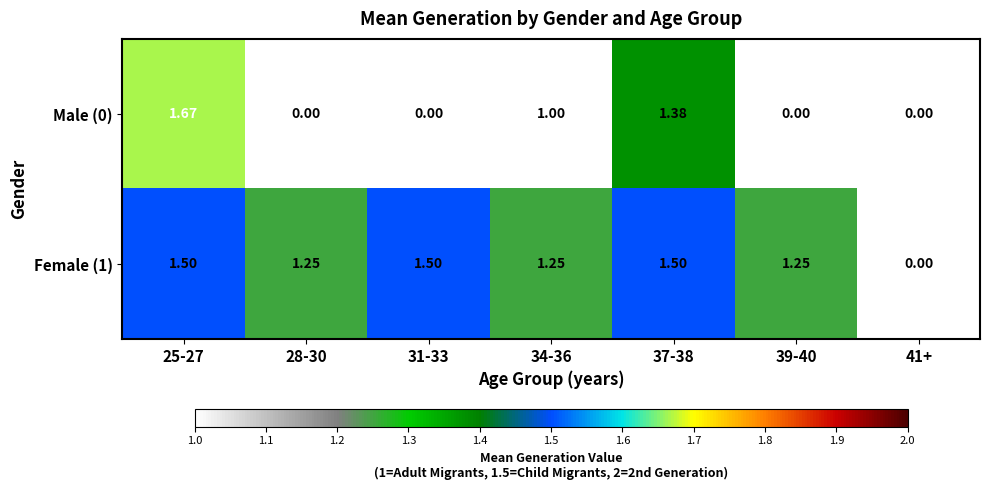

How many data points does each series have?

7